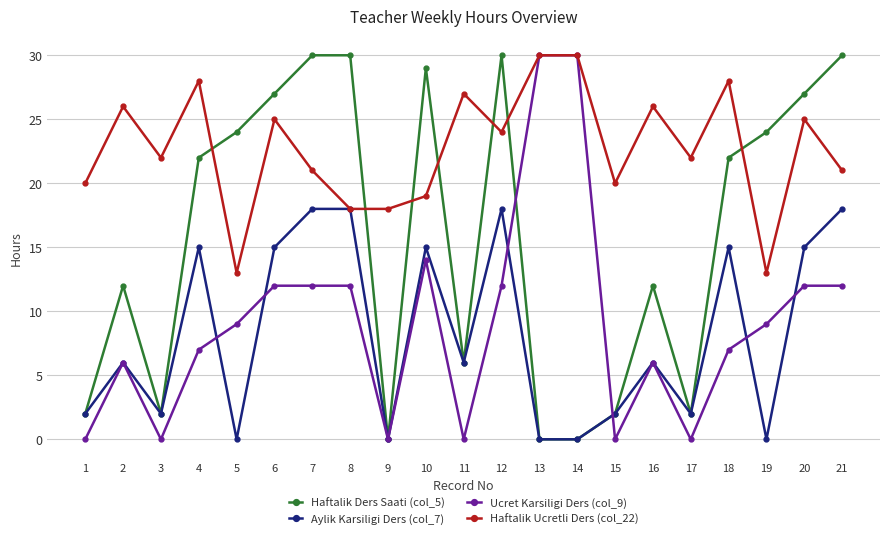

Between 3 and 11, which series saw the biggest shift?

Haftalik Ucretli Ders (col_22)